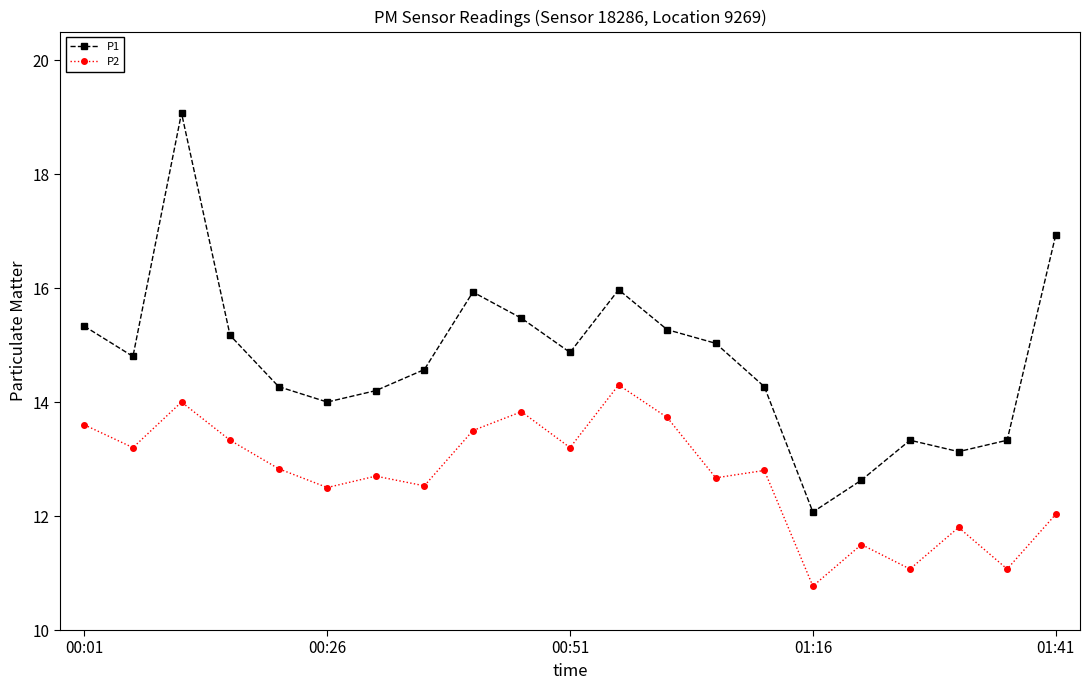

Which series has the largest total across all categories?

P1